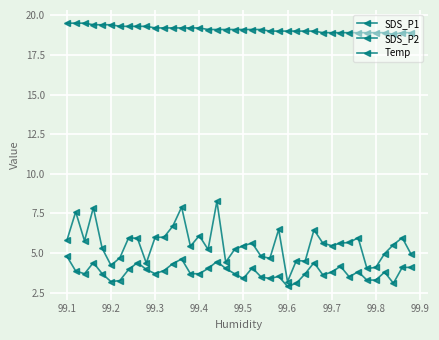

What is the value of the Temp point at the 3rd from the left?

19.5